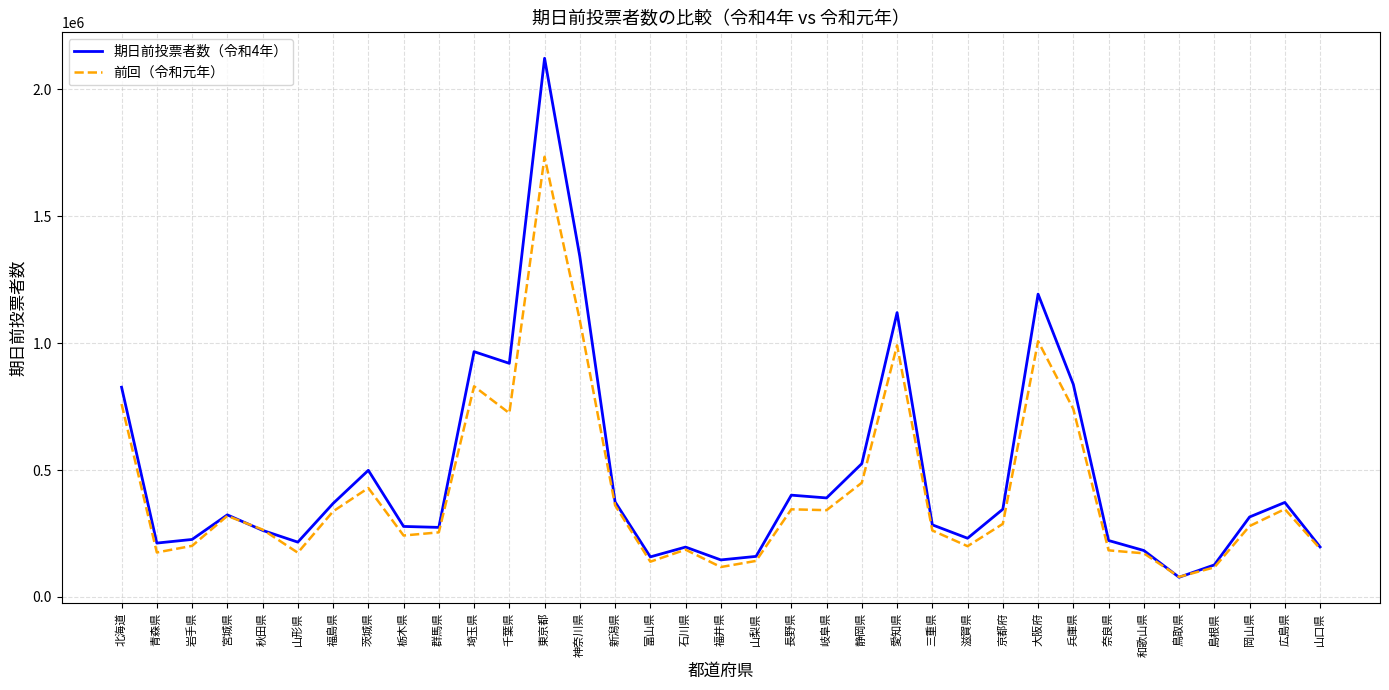

At which label does 前回（令和元年） first exceed 279145?

北海道